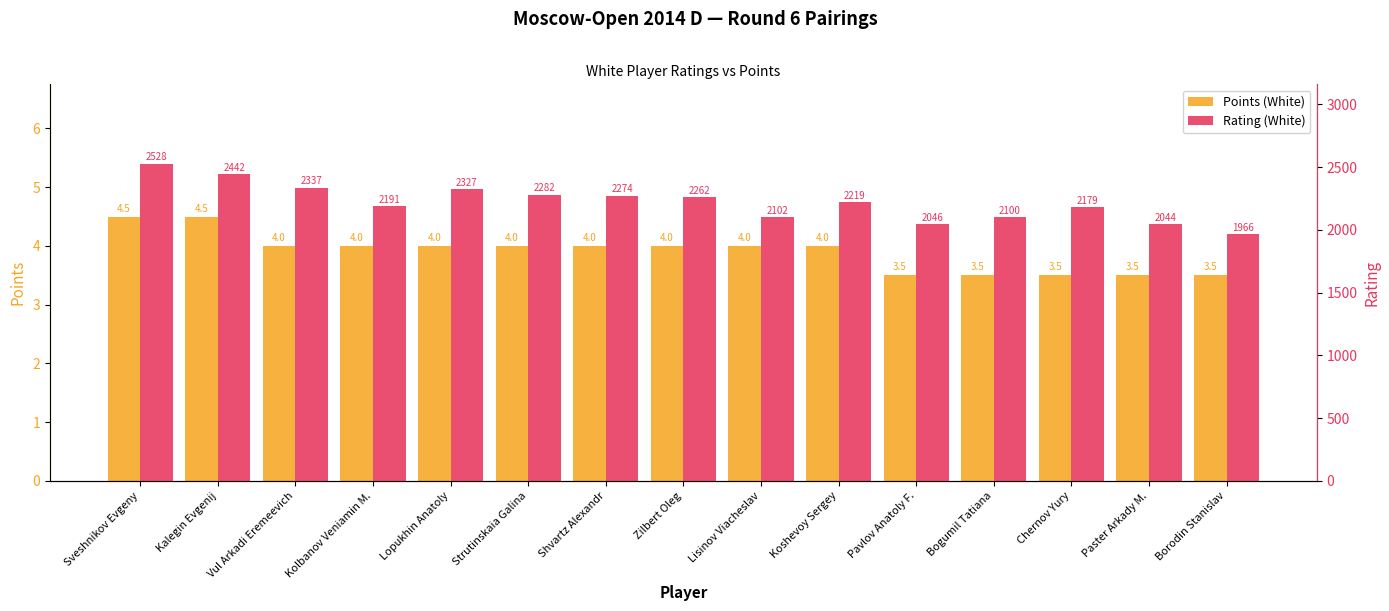

Which series has the largest range (max minus min)?

Rating (White)